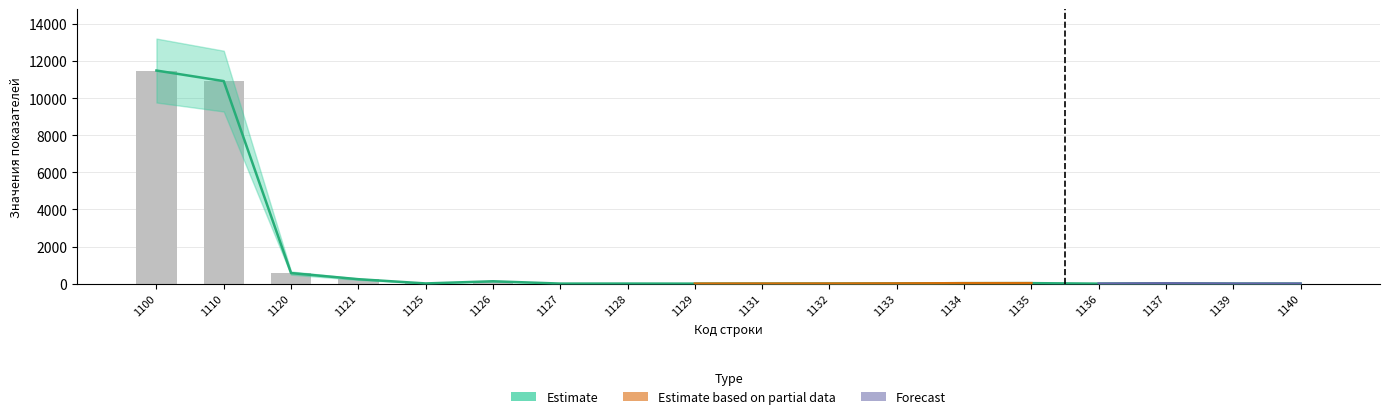

What is the maximum value for Estimate?

11490